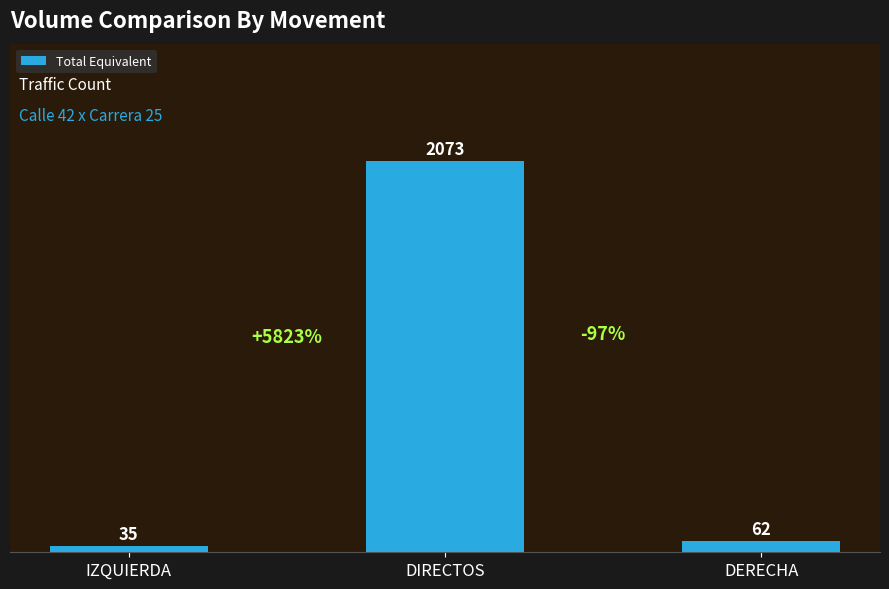

Reading left to right, extract all data points from this chart.

IZQUIERDA=35	DIRECTOS=2073	DERECHA=62